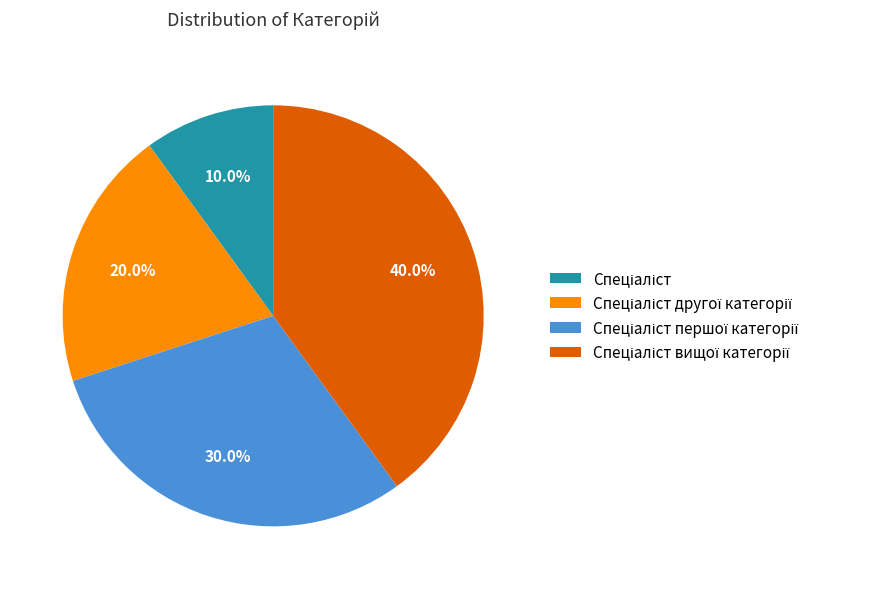

Is there any slice that represents more than half of the pie?

No